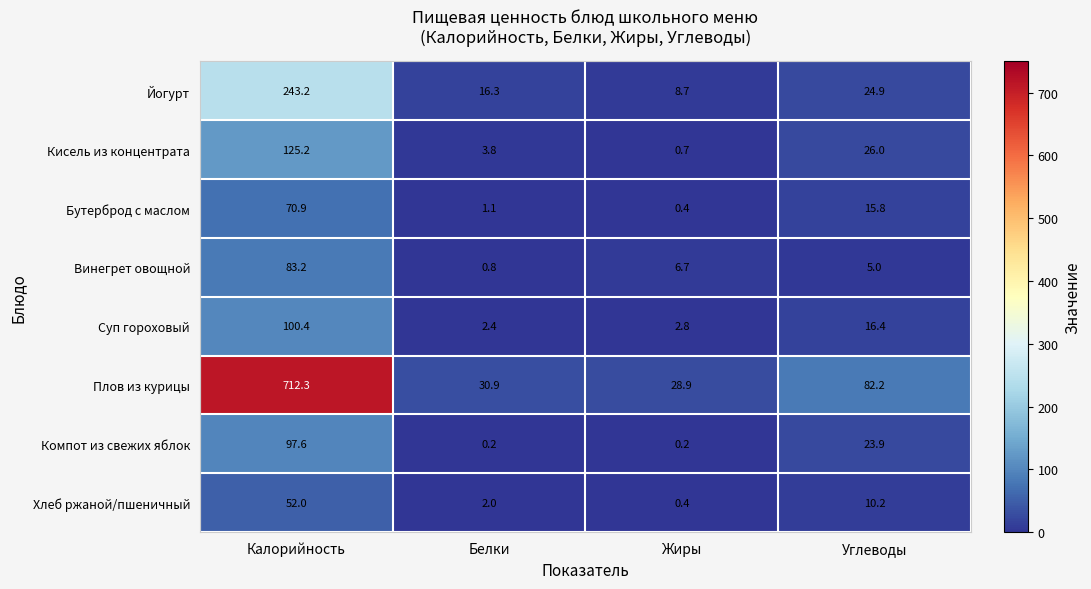

How many values in the Компот из свежих яблок series exceed 23?

2